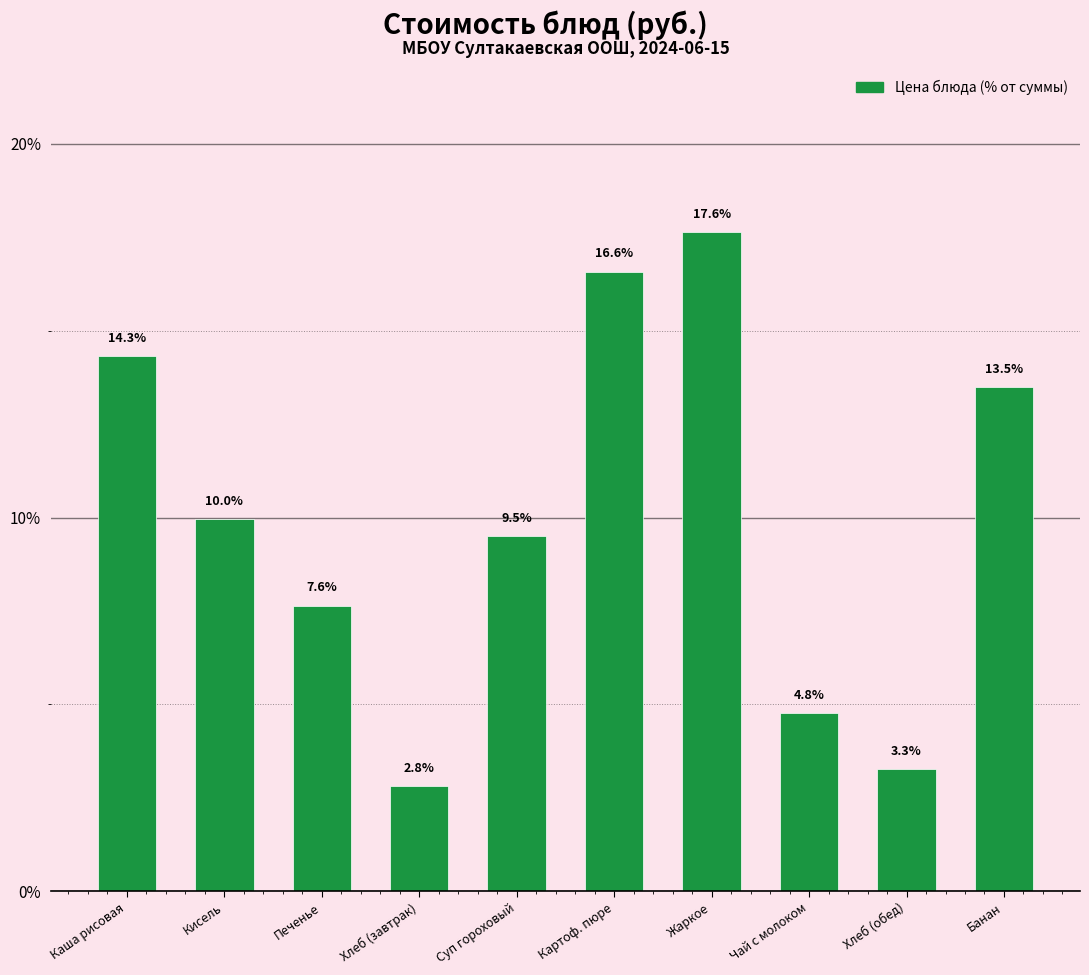

Reading left to right, extract all data points from this chart.

Каша рисовая=14.3	Кисель=10.0	Печенье=7.6	Хлеб (завтрак)=2.8	Суп гороховый=9.5	Картоф. пюре=16.6	Жаркое=17.6	Чай с молоком=4.8	Хлеб (обед)=3.3	Банан=13.5